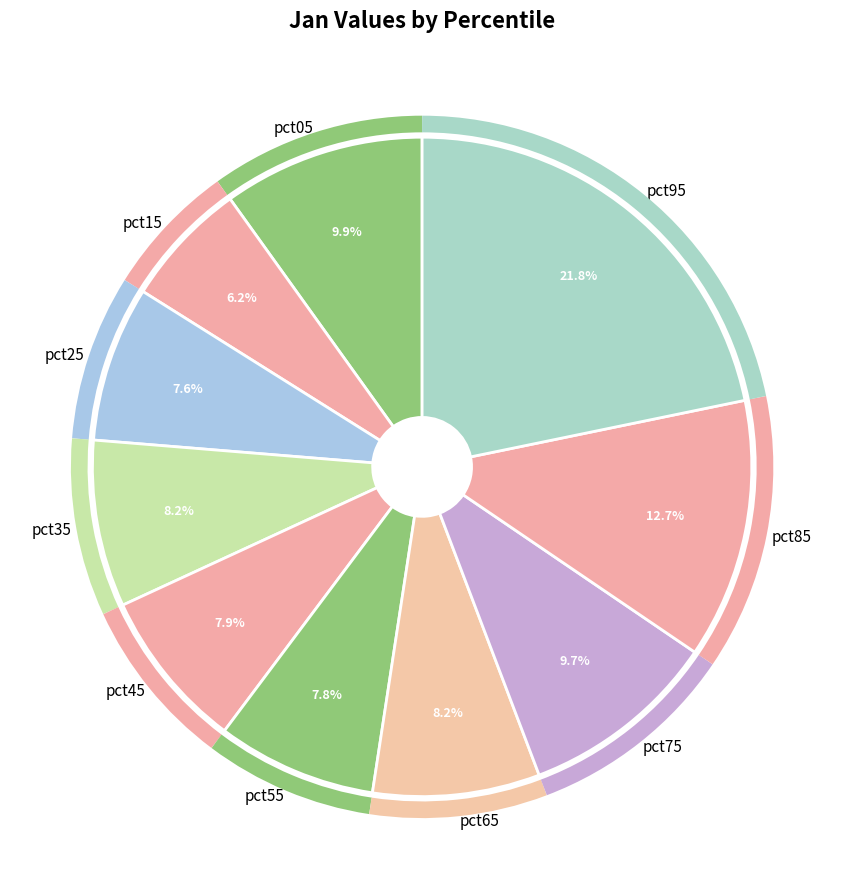

Is the sum of pct95 and pct35 greater than half?

No